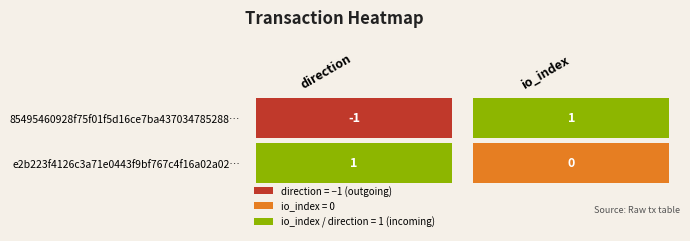

How many values in 85495460928f75f01f5d16ce7ba437034785288 are below zero?

1